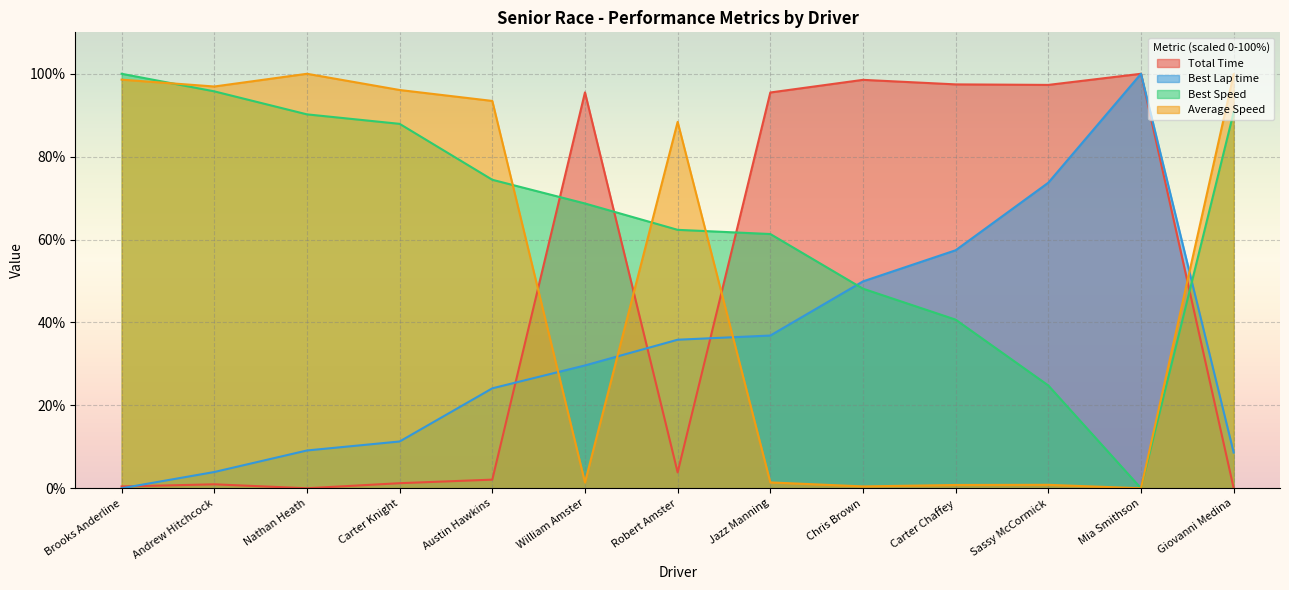

What value does the Best Lap time series have at Carter Chaffey?

57.4